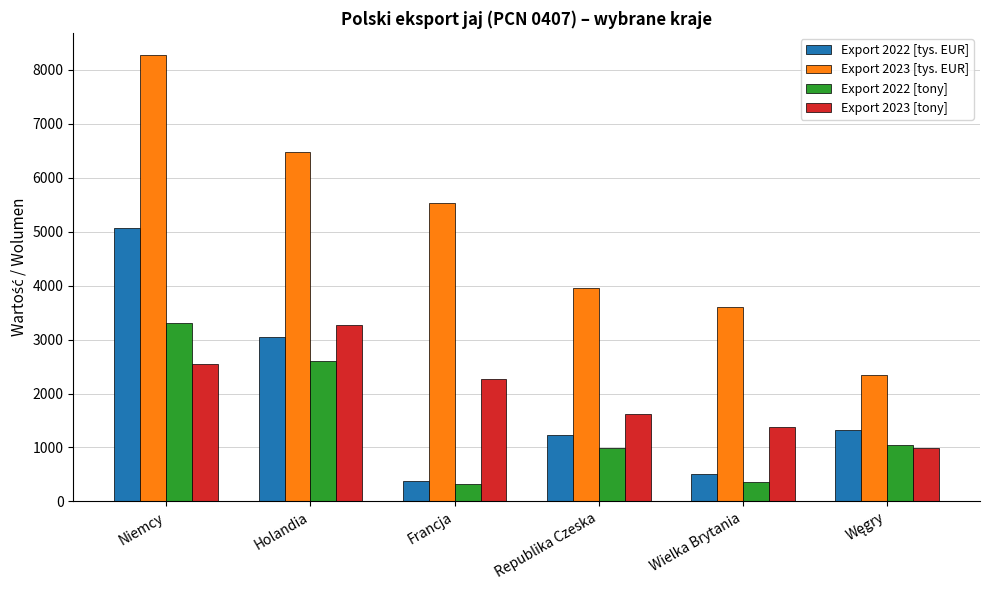

Reading left to right, list all the values displayed in this chart.

Export 2022 [tys. EUR]: 5067.2	3038.5	383.7	1222.1	512.5	1330.9
Export 2023 [tys. EUR]: 8272.2	6475.4	5538.7	3955.3	3610.0	2336.7
Export 2022 [tony]: 3303.7	2609.6	321.8	994.9	361.4	1040.7
Export 2023 [tony]: 2555.0	3262.1	2260.2	1621.3	1382.0	991.2